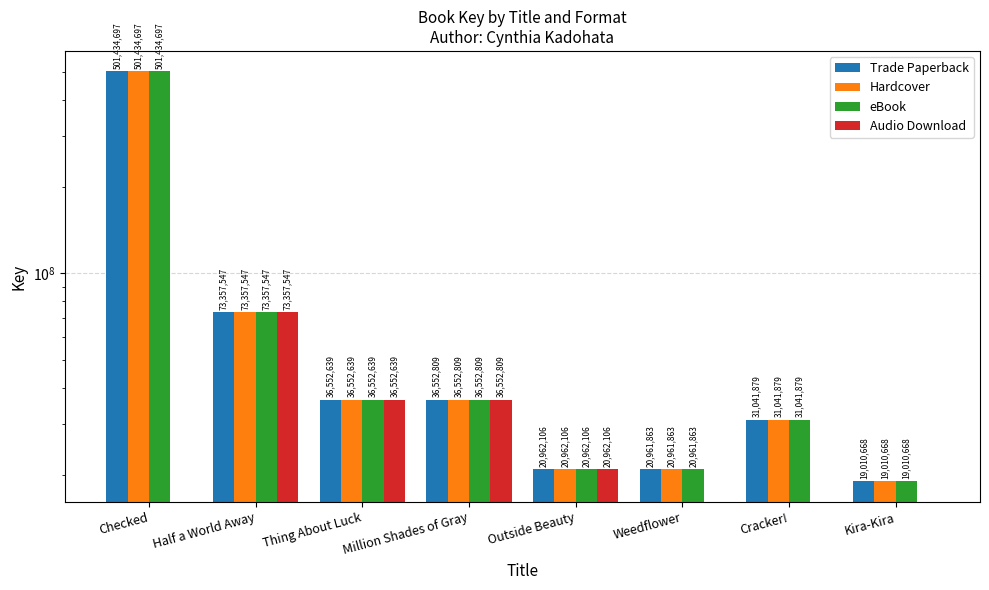

List the series in order of their peak value, lowest first.

Audio Download, Trade Paperback, Hardcover, eBook